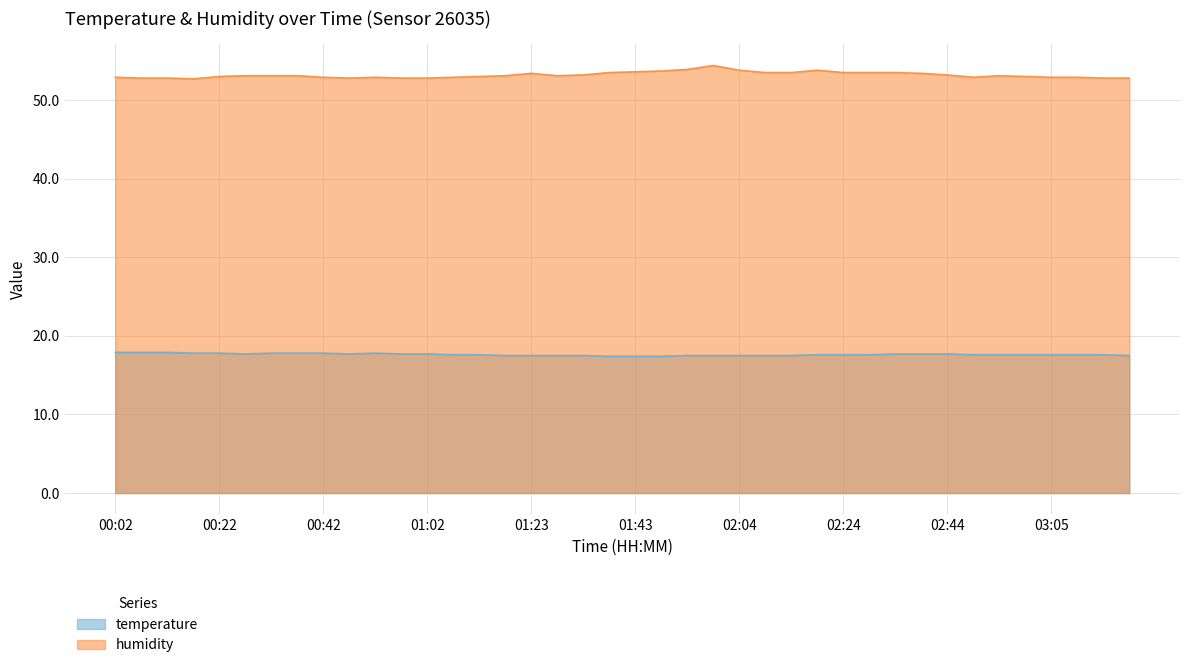

Is the value of temperature at 02:19 greater than the value of humidity at 02:24?

No